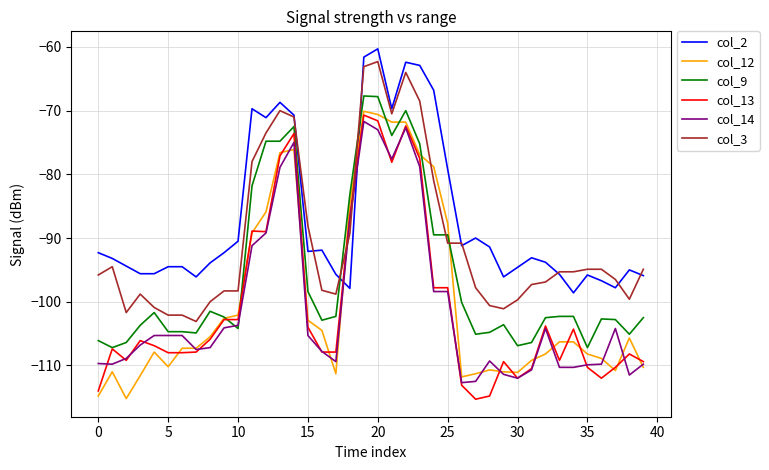

Which series has the largest total across all categories?

col_2